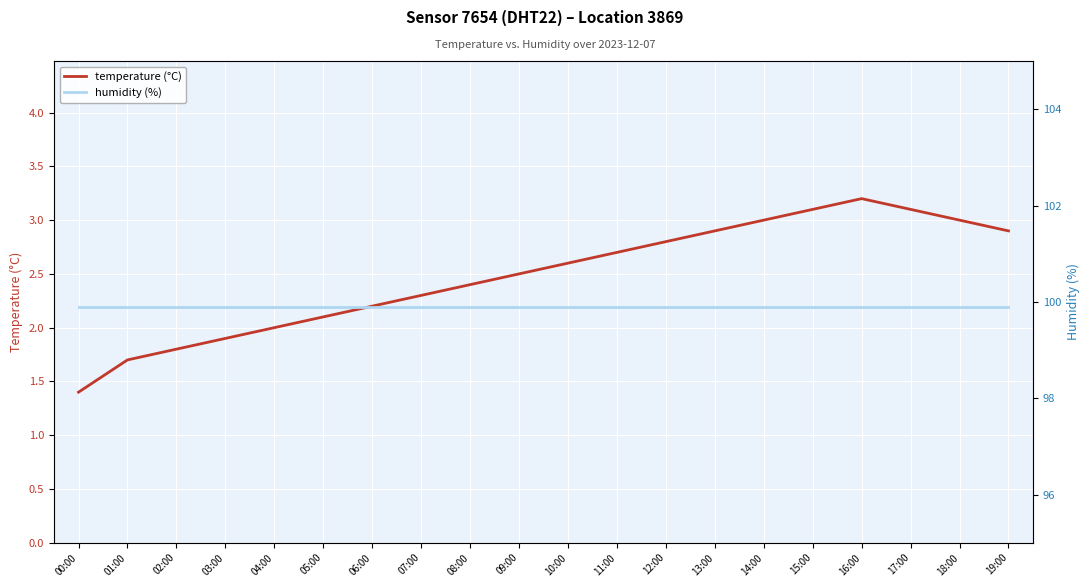

Which series has the largest total across all categories?

humidity (%)